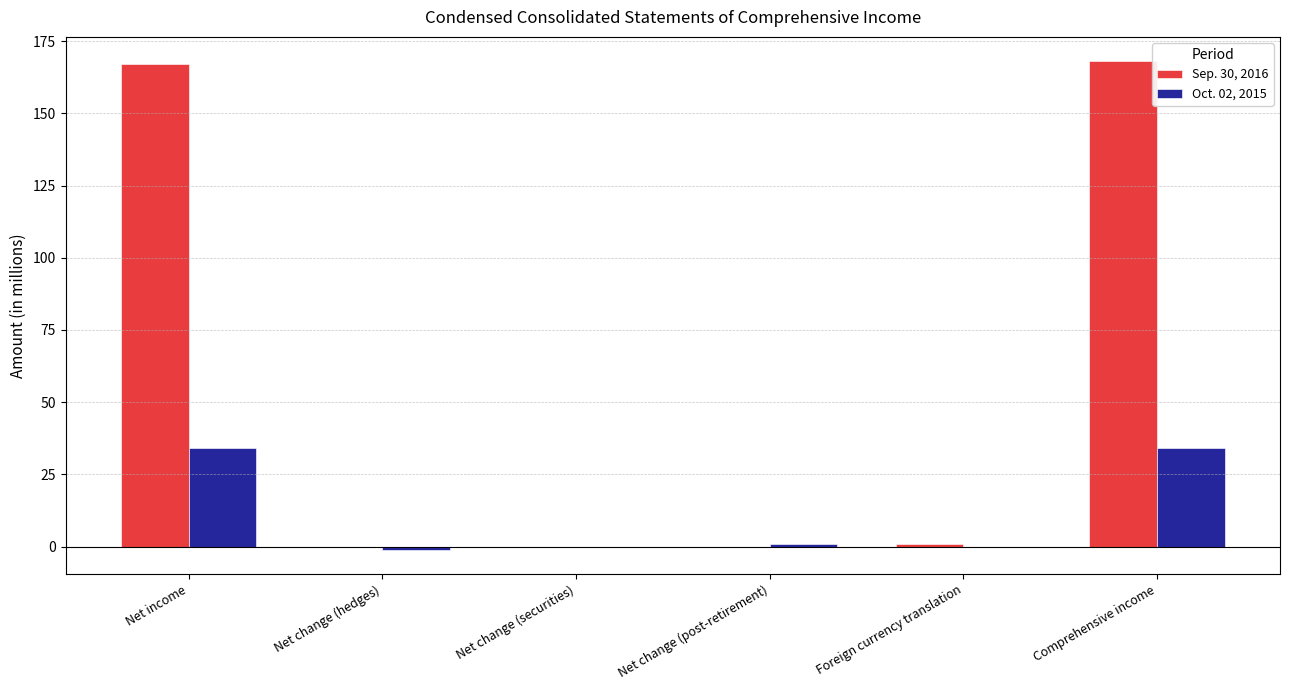

What is the sum of all Sep. 30, 2016 values?

336